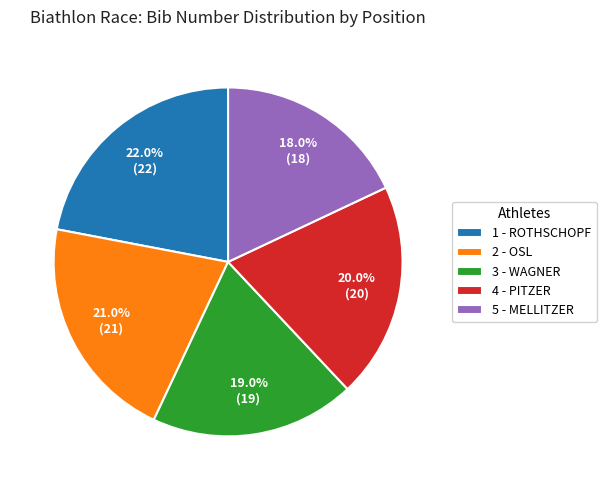

What is the smallest slice in the pie chart?

5 - MELLITZER